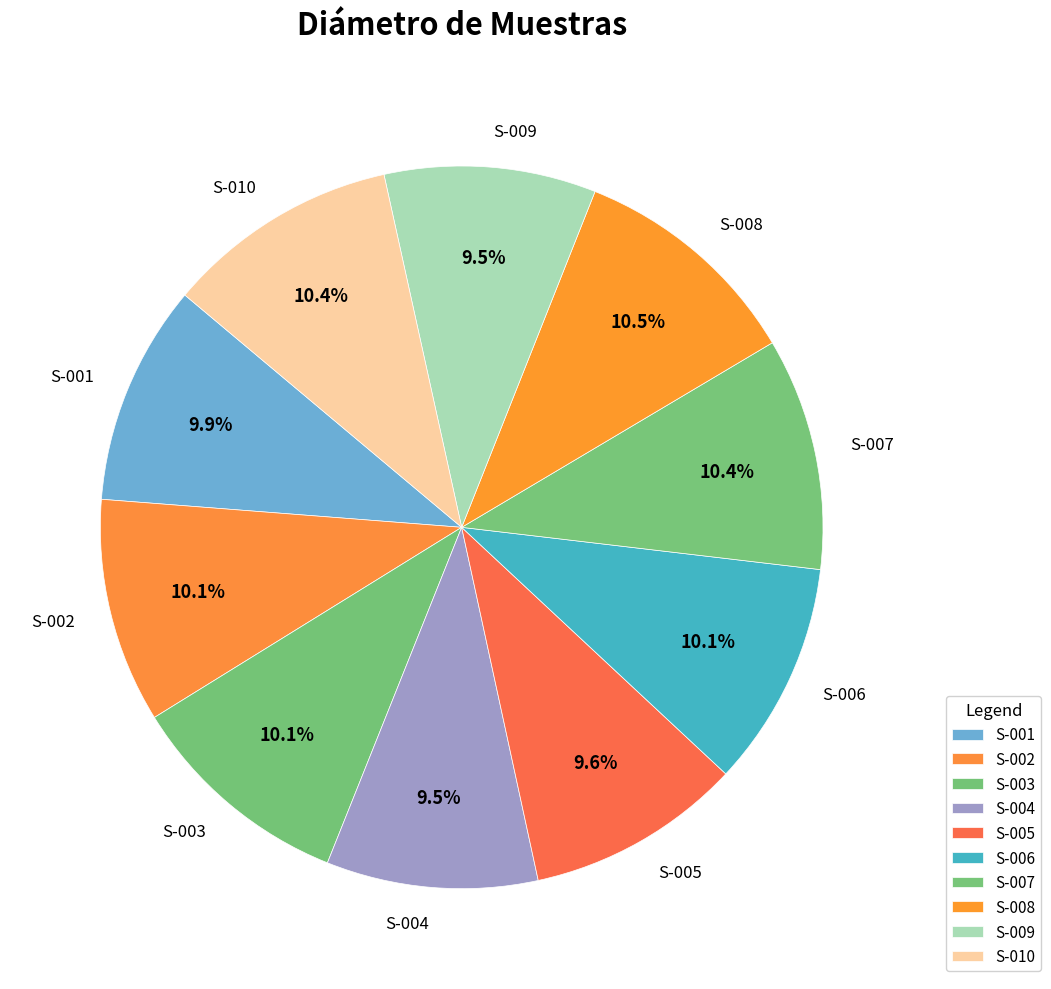

Approximately how many times larger is the value at S-008 compared to S-003?

1.0